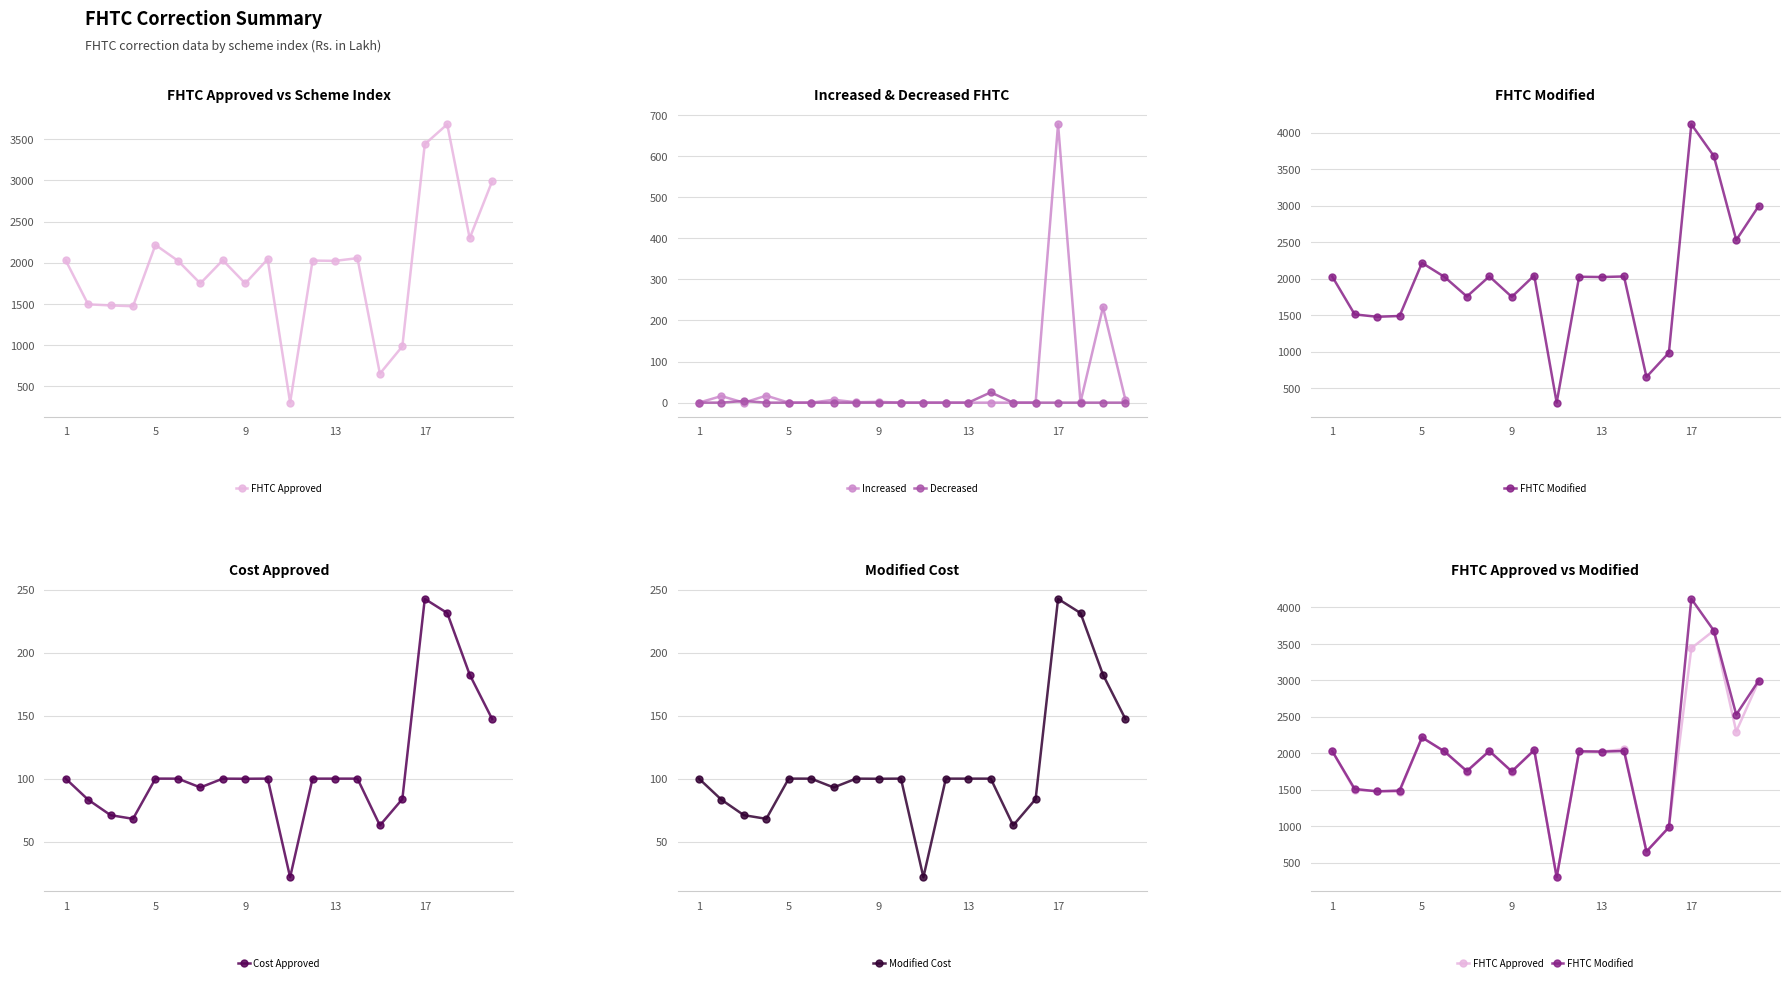

True or false: Cost Approved has more than 1 interior local peaks.

True